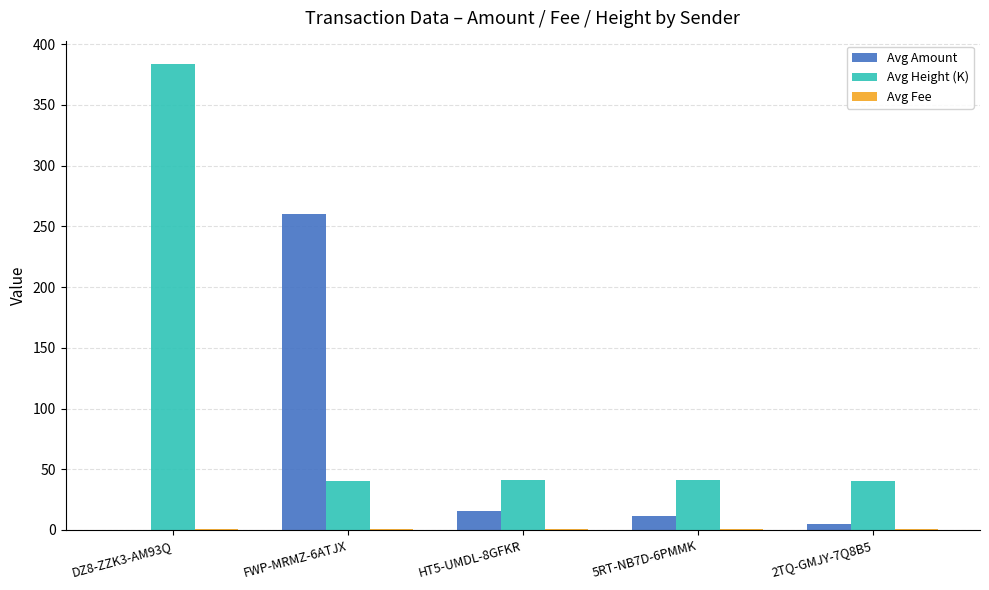

At which category is the sum across all series the highest?

DZ8-ZZK3-AM93Q